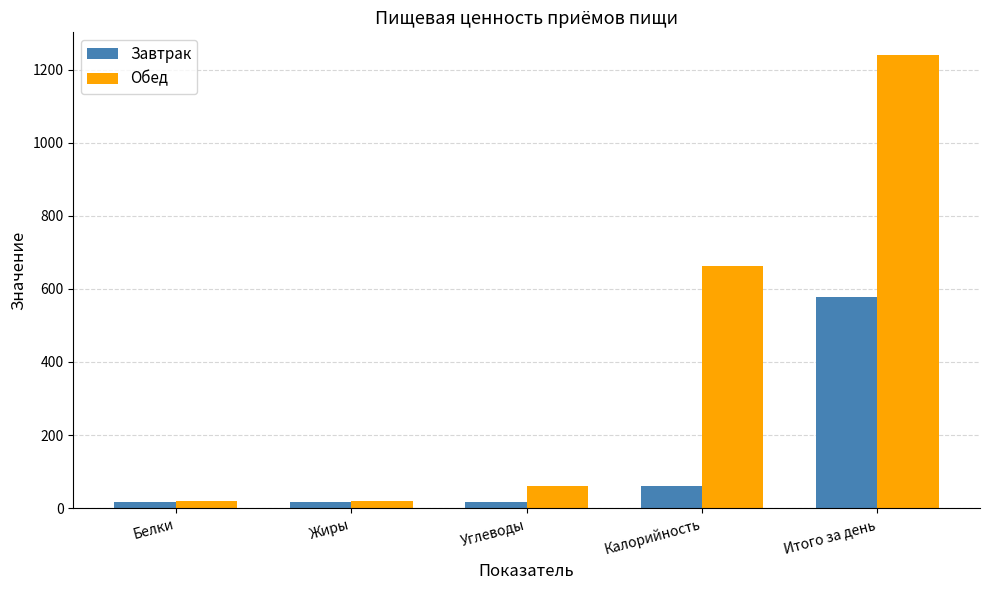

What are all the series names shown in the legend?

Завтрак, Обед